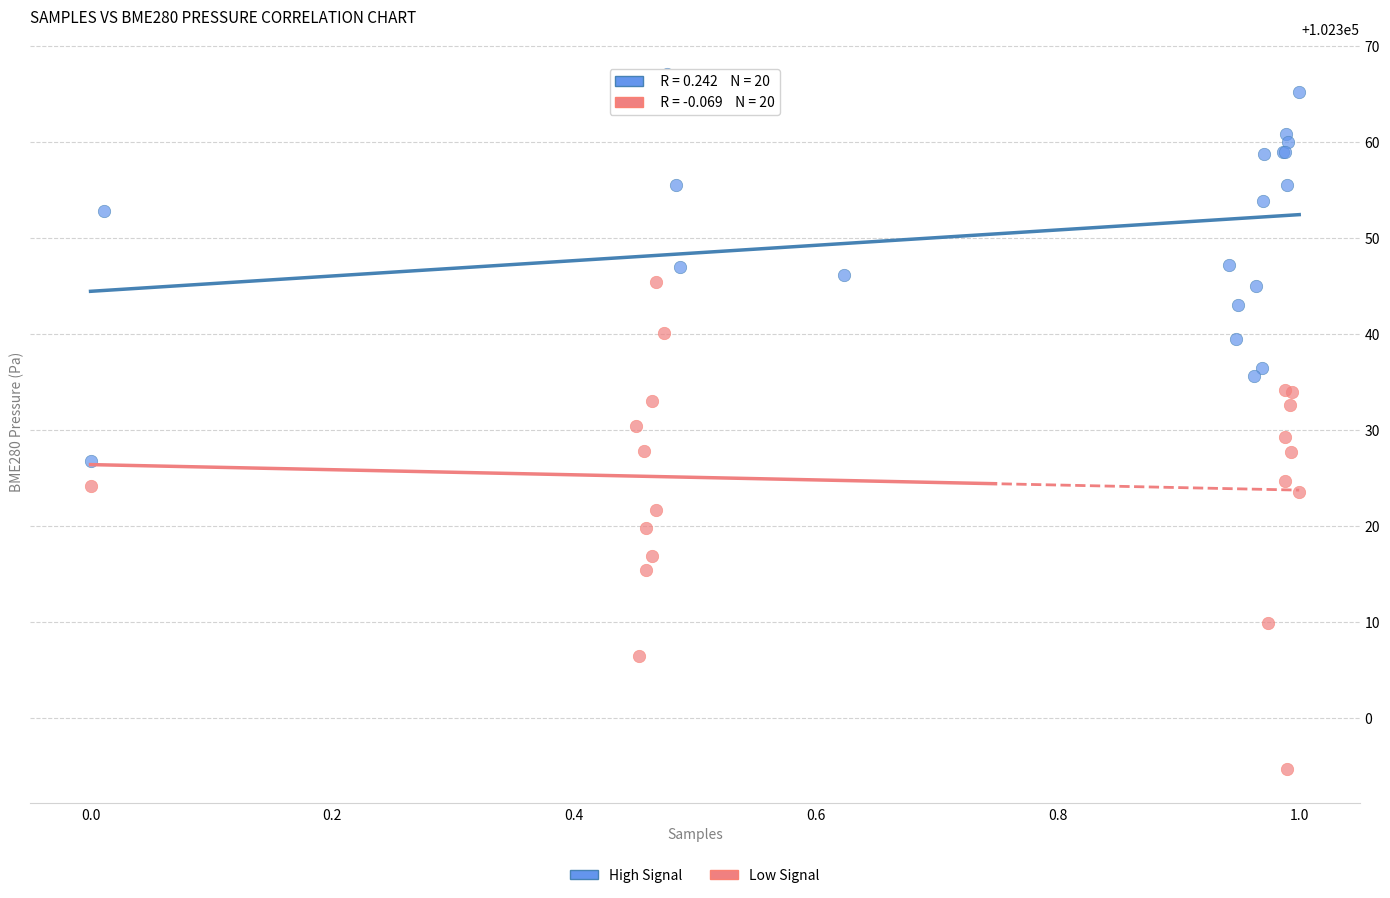

Which series contains the lowest Y value?

Low Signal